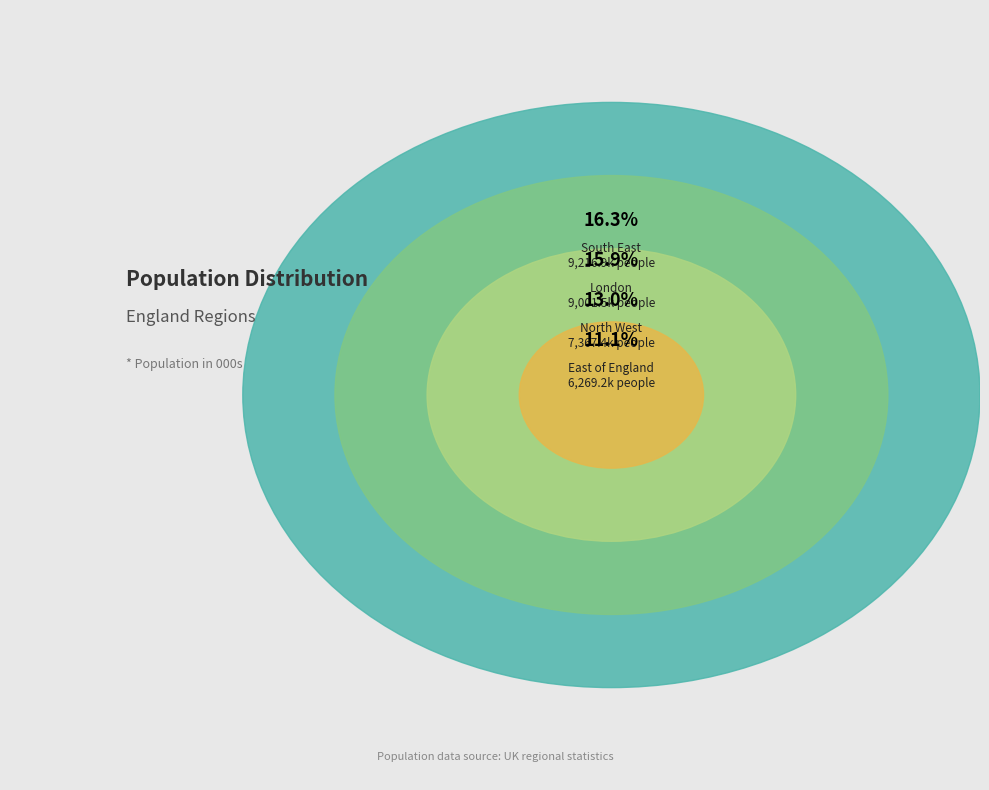

Is there a majority slice in this chart?

No